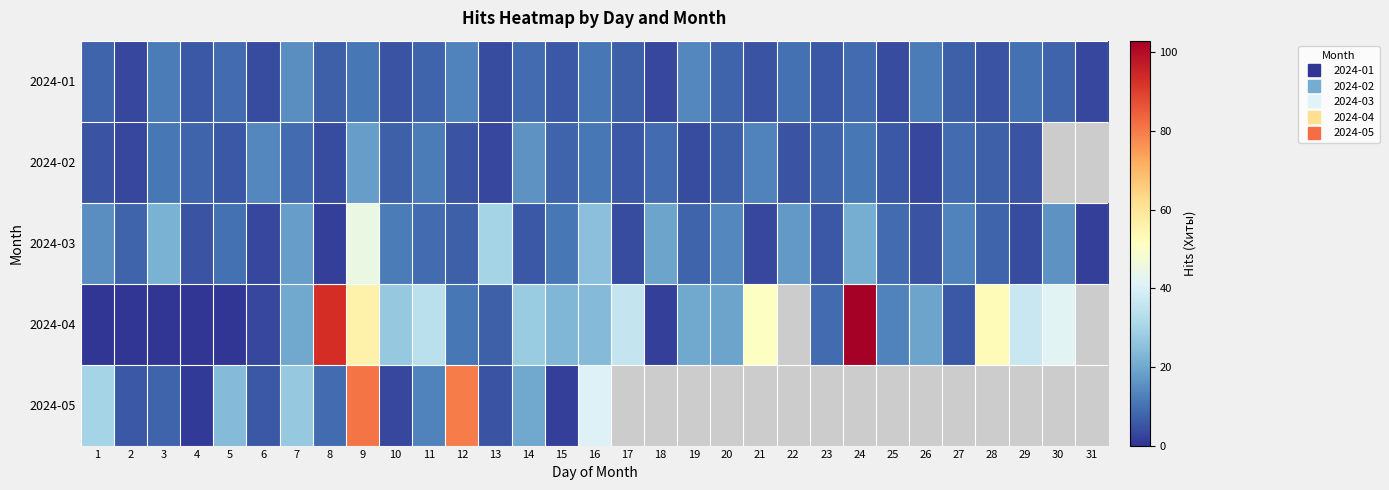

Count the number of data series in this chart.

5